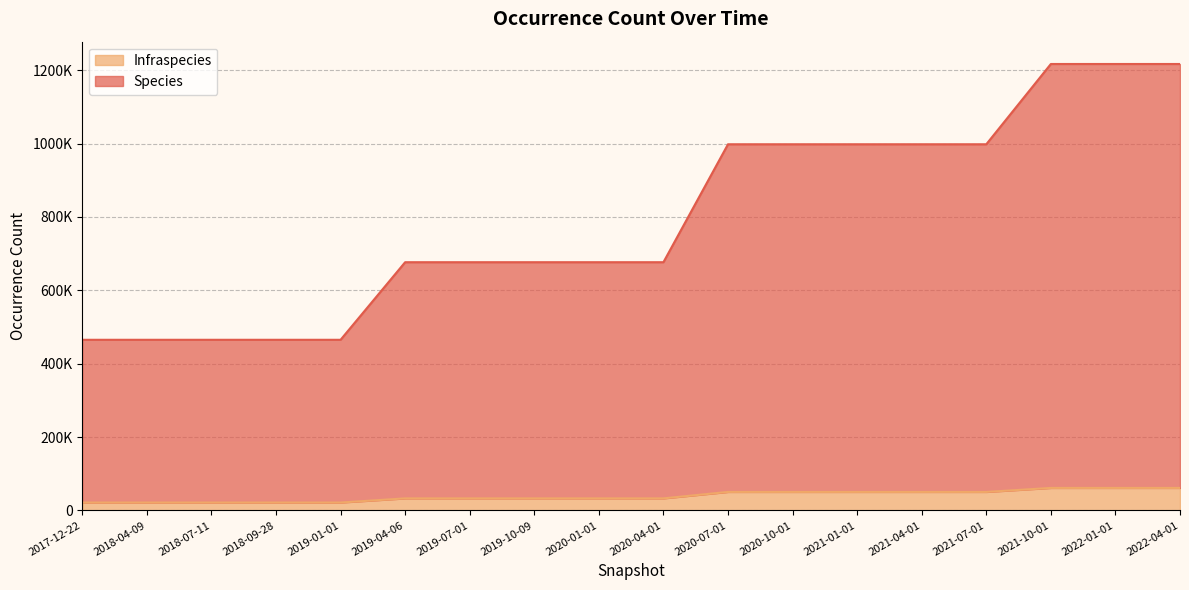

What is the sum of the Infraspecies values at 2018-07-11 and 2019-01-01?

43130